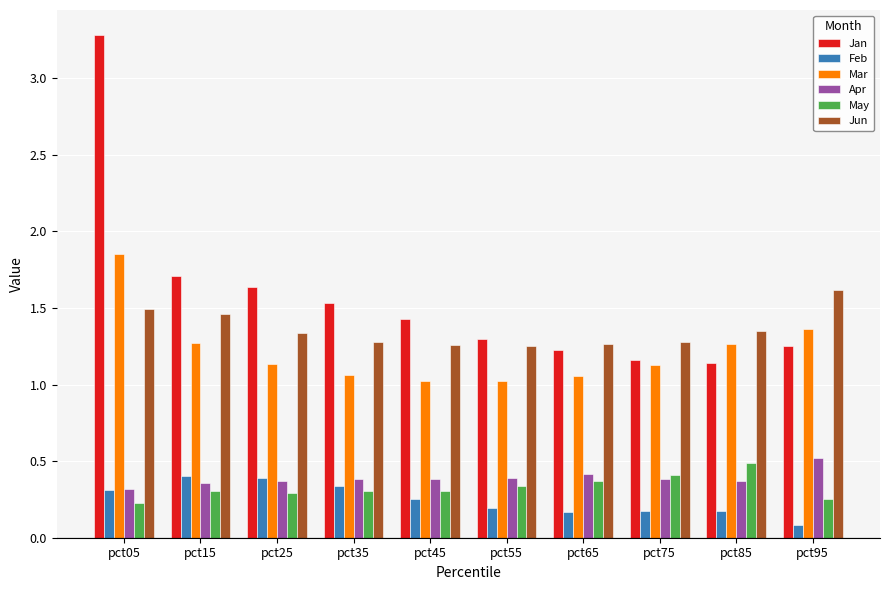

At pct35, list the series in order from largest to smallest.

Jan, Jun, Mar, Apr, Feb, May